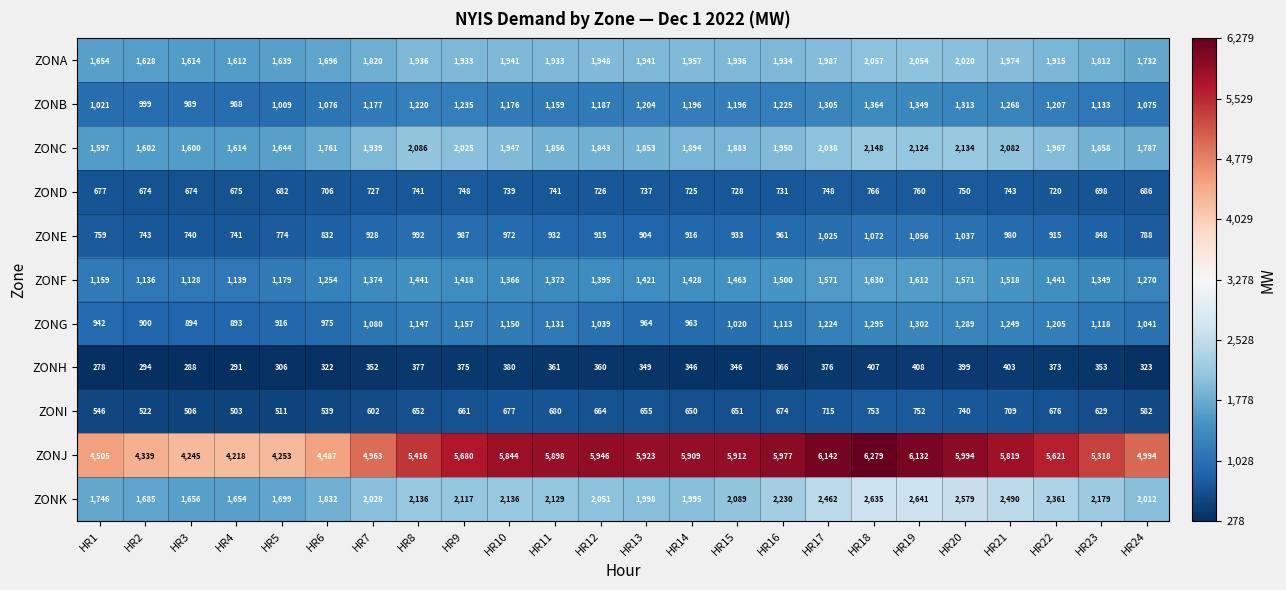

Where does the ZONK series first go above 2117?

HR8